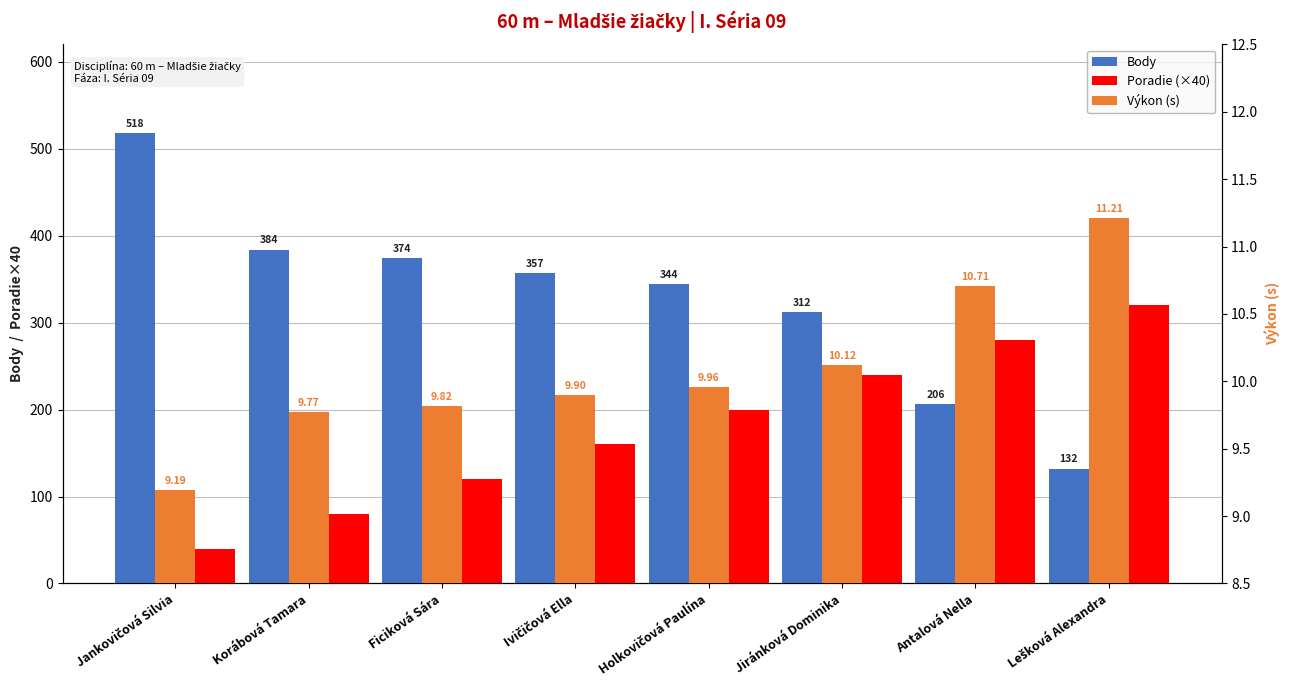

True or false: Body has a value of 206.0 at Antalová Nella.

True